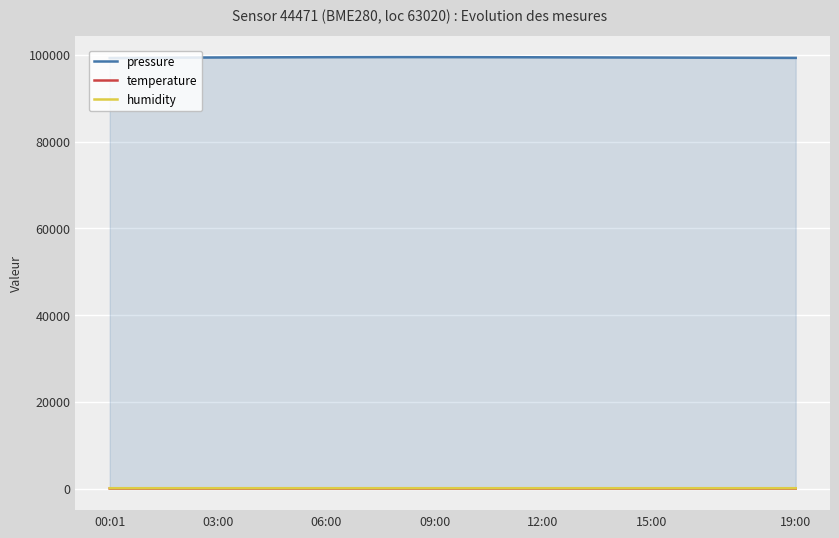

True or false: humidity and pressure cross at least once.

False